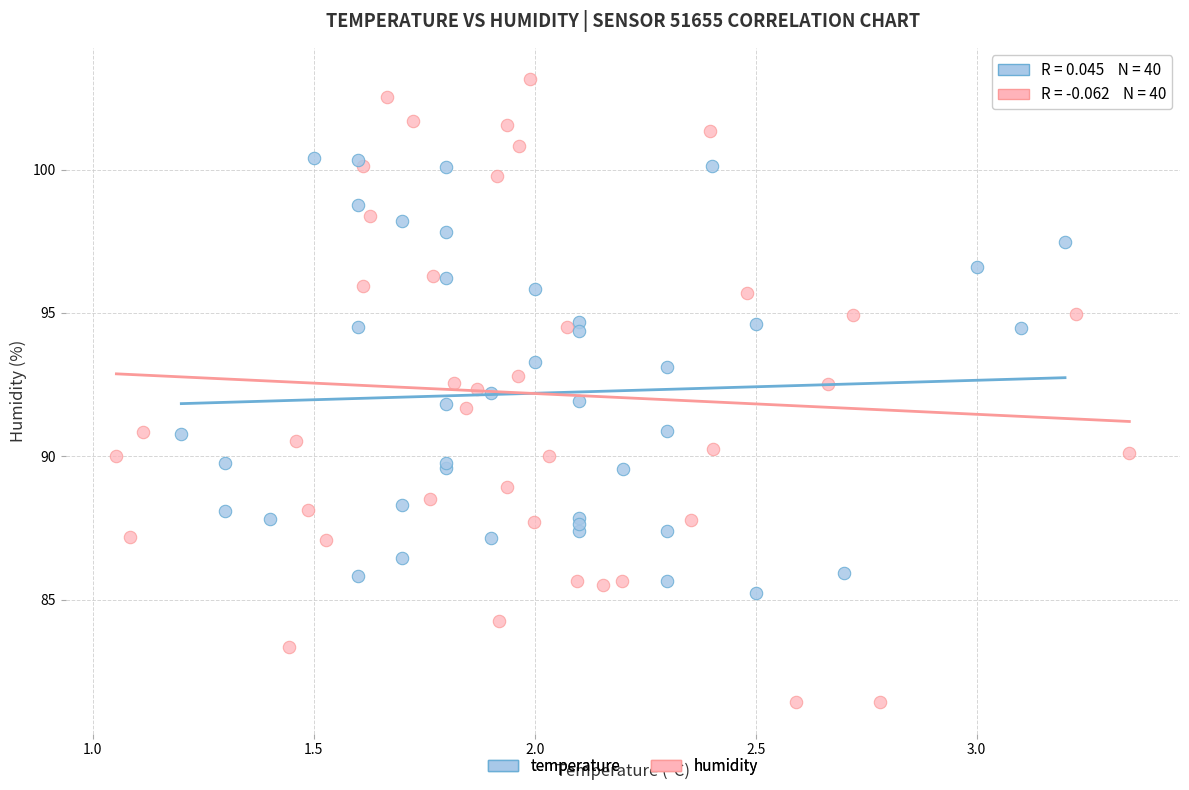

Which series contains the highest Y value?

humidity